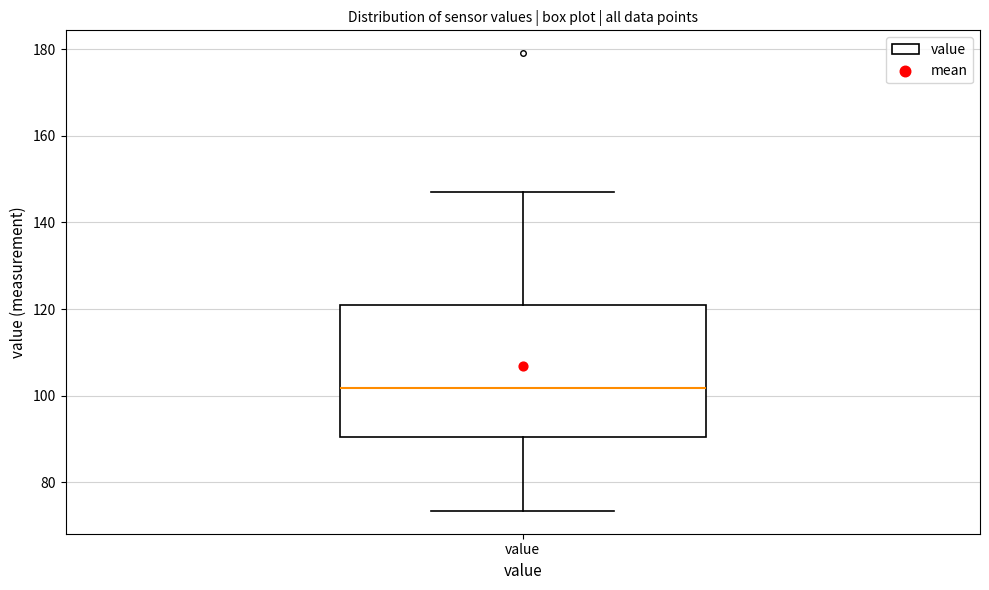

Where does the lower whisker of the box for value end on the y-axis? The values are not printed on the chart, so give them approximately, as read against the axis.

74